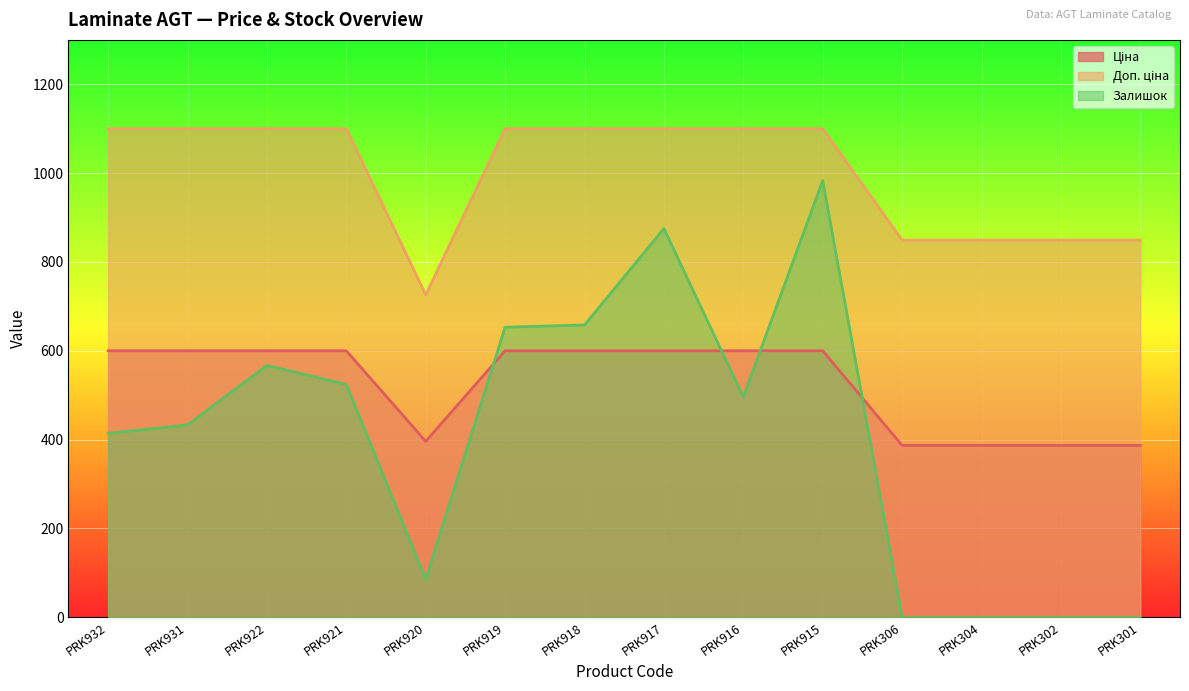

How many series are shown in this chart?

3